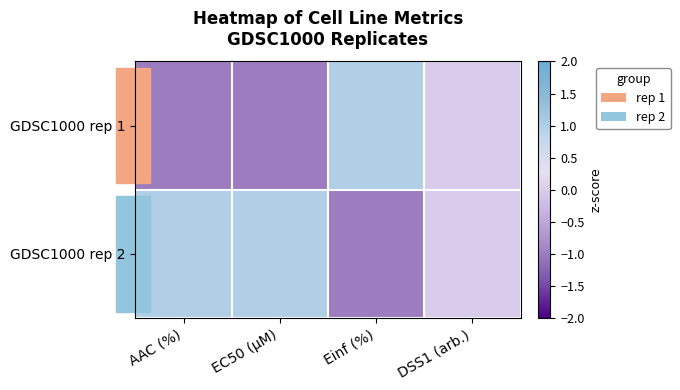

Rank the series by their maximum value, from lowest to highest.

GDSC1000 rep 1, GDSC1000 rep 2